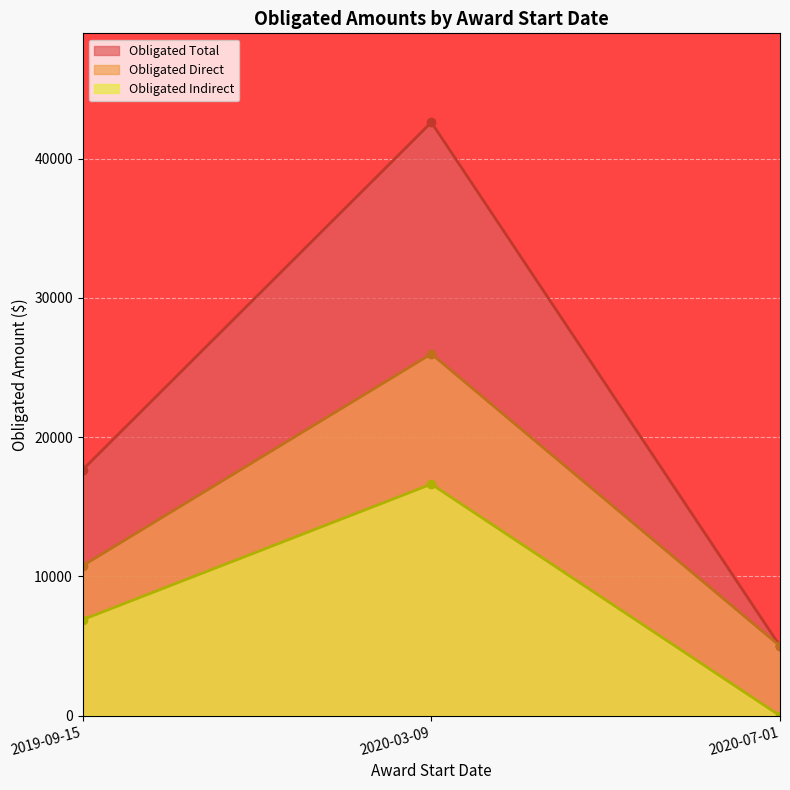

Which has a higher value, 2019-09-15 or 2020-07-01?

2019-09-15